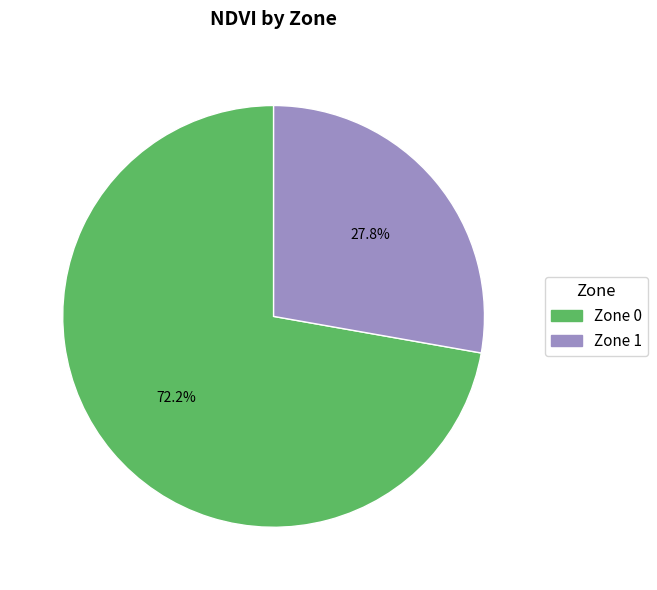

Which category has the biggest portion of the pie?

Zone 0